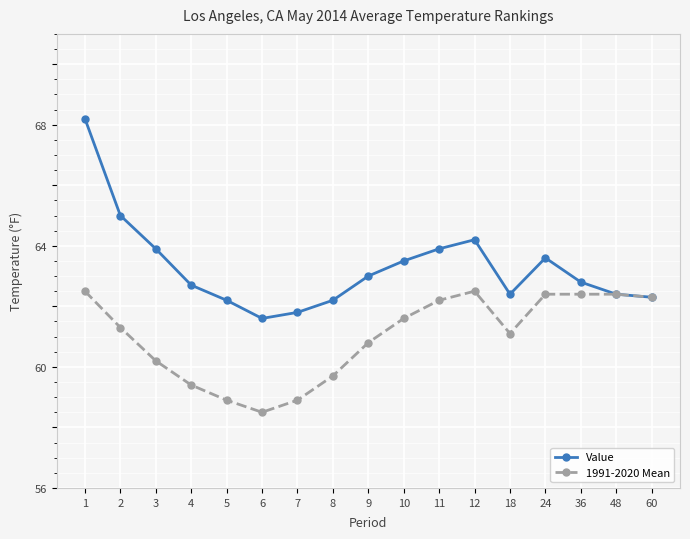

What is the minimum value shown in the chart?

58.5